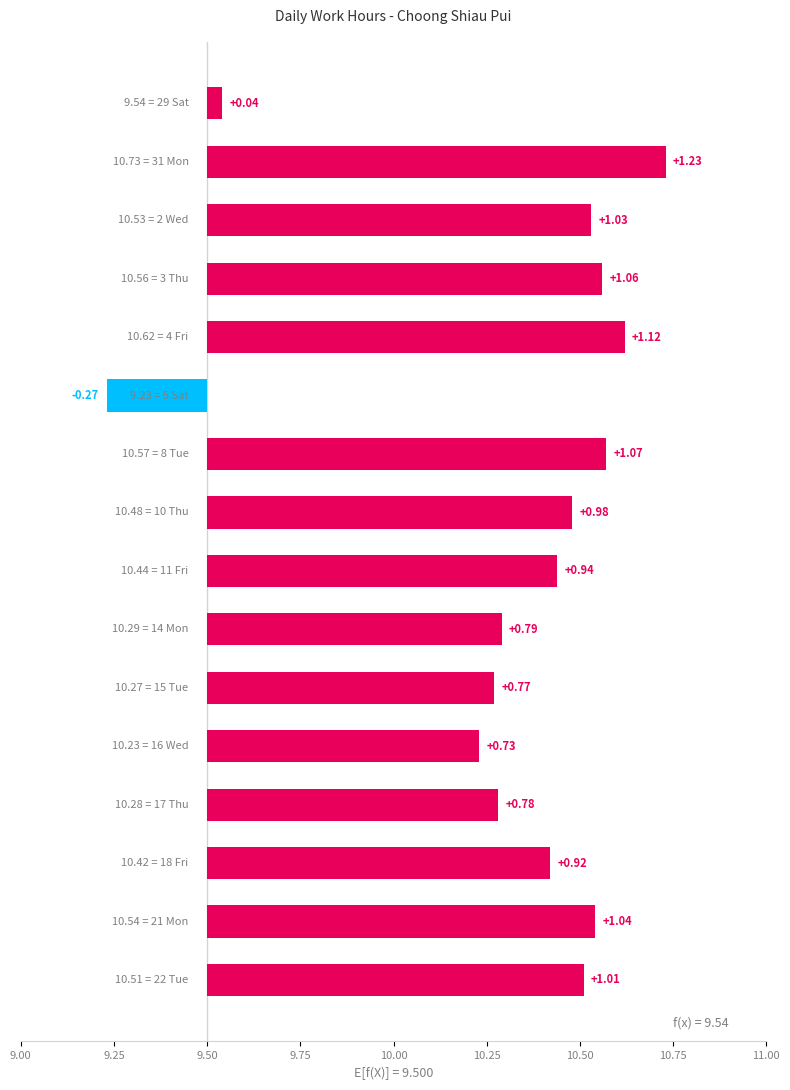

What is the average value?

10.3